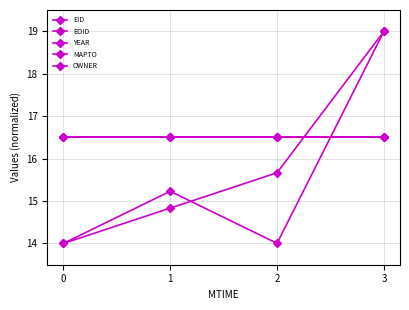

Is this an area chart (filled region under the line)?

No